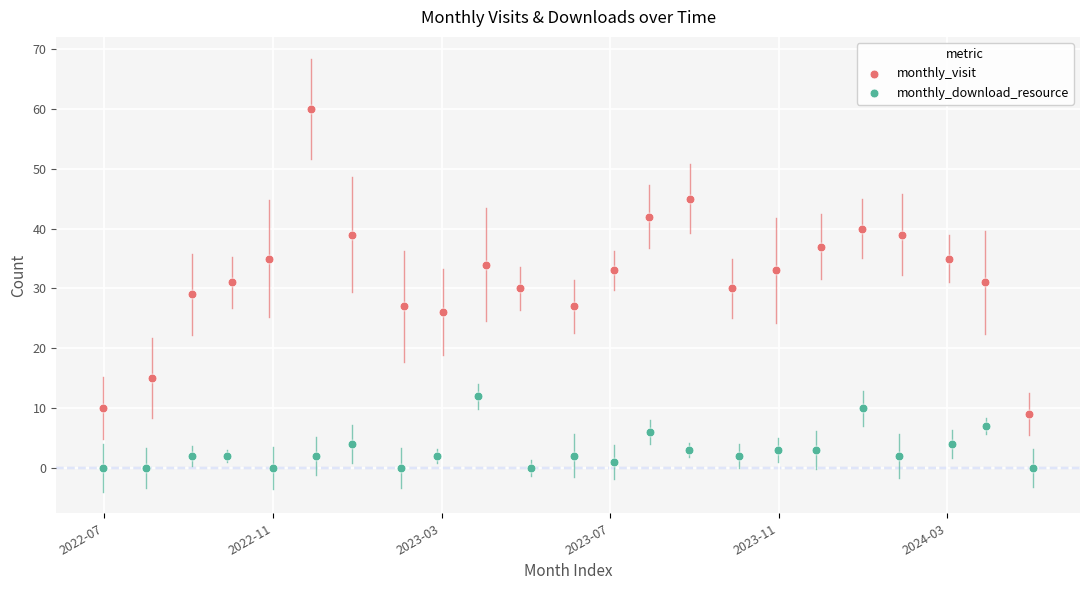

Which series has the largest Y range (max minus min)?

monthly_visit